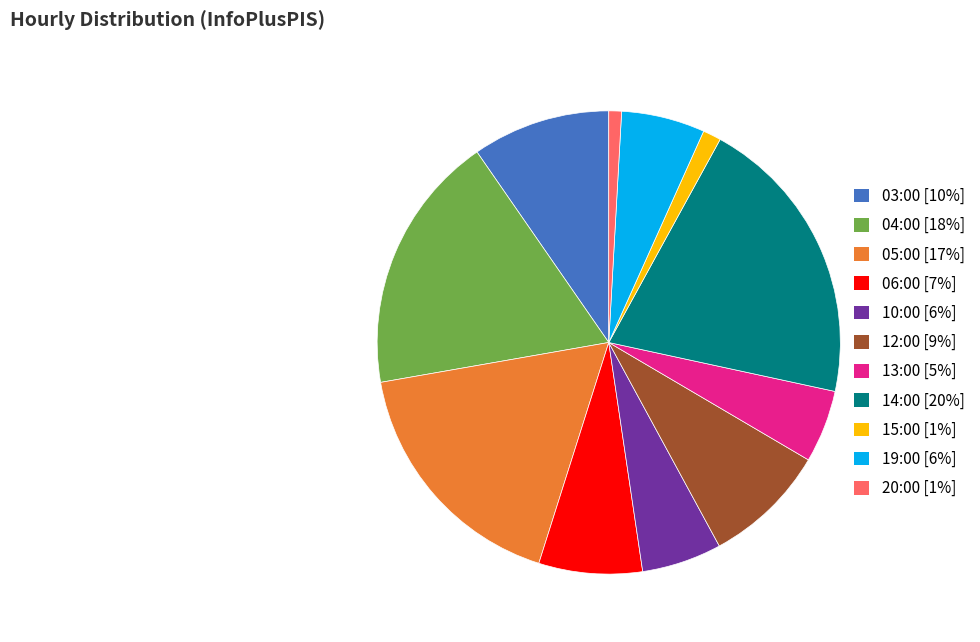

Is there any slice that represents more than half of the pie?

No